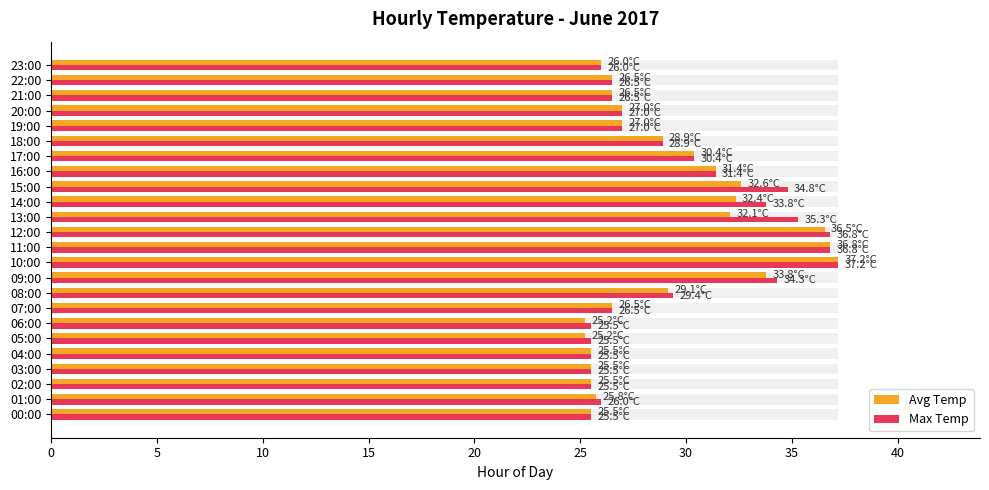

True or false: Avg Temp has a value of 50.5 at 18:00.

False